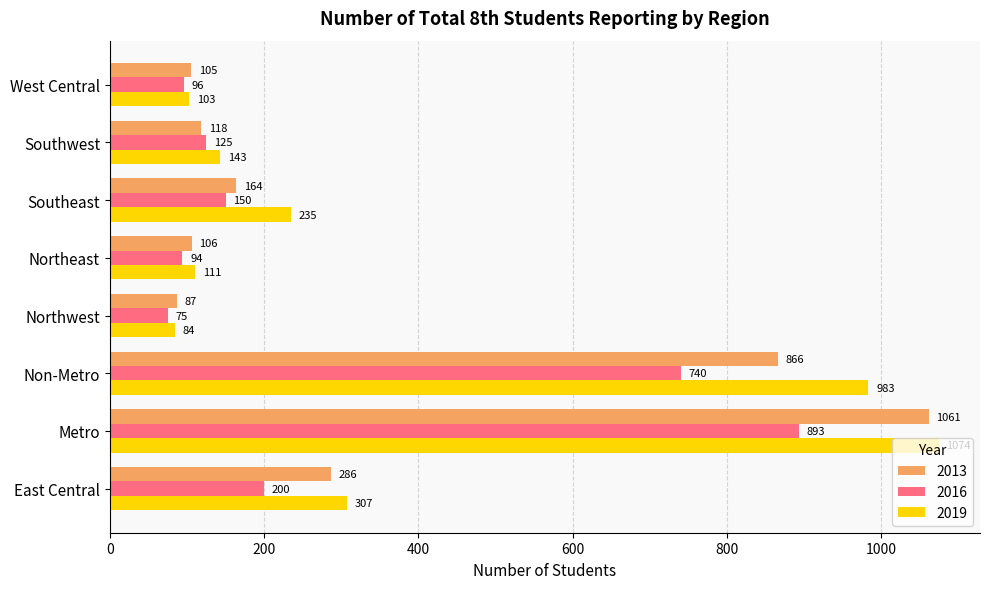

What is the total value across all series at Metro?

3028